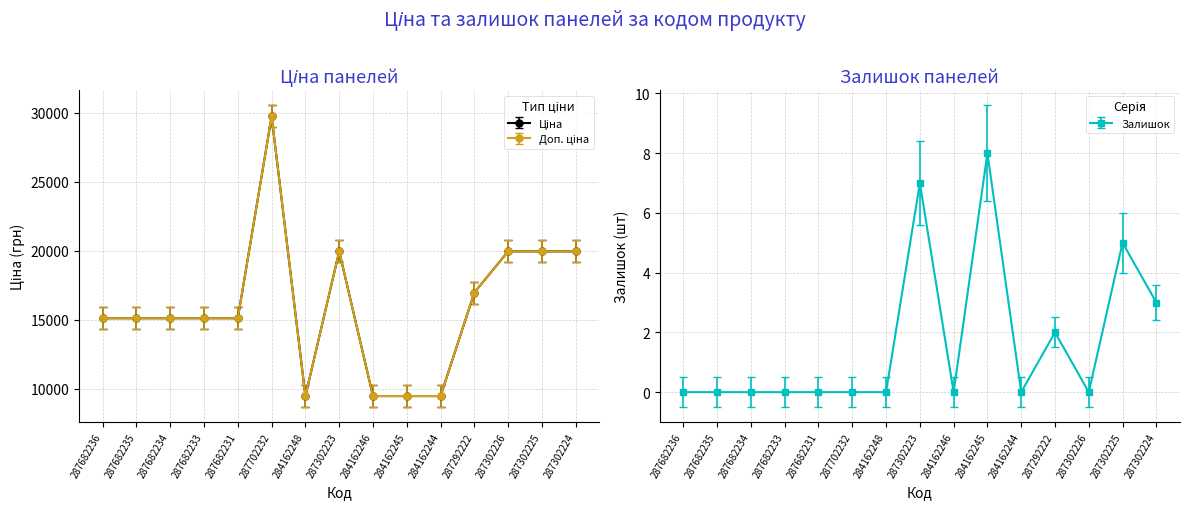

How many lines are shown in the chart?

3